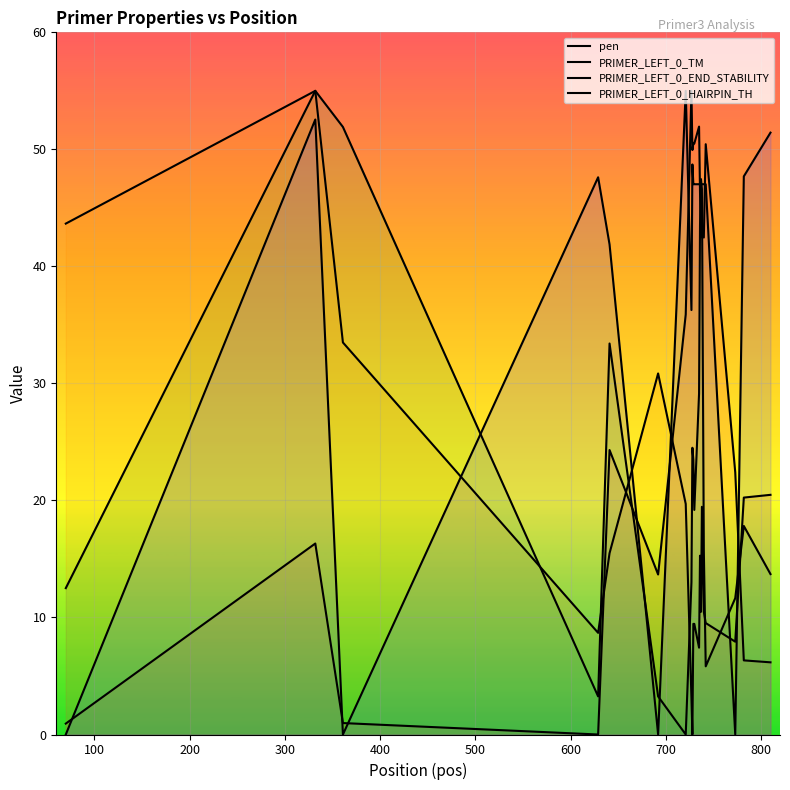

How many lines are shown in the chart?

4